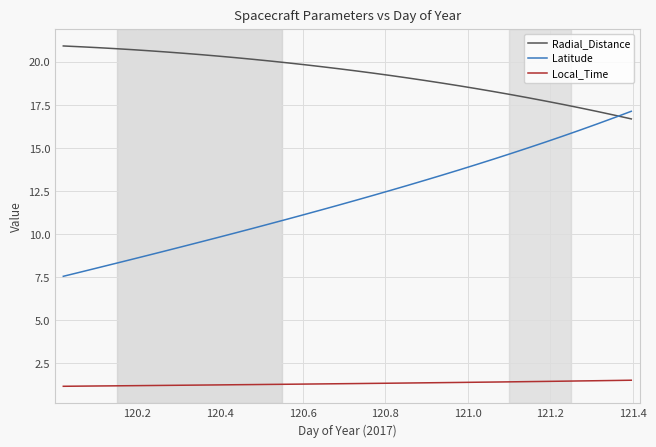

What is the difference between the maximum and second lowest values in the Radial_Distance series?

4.0